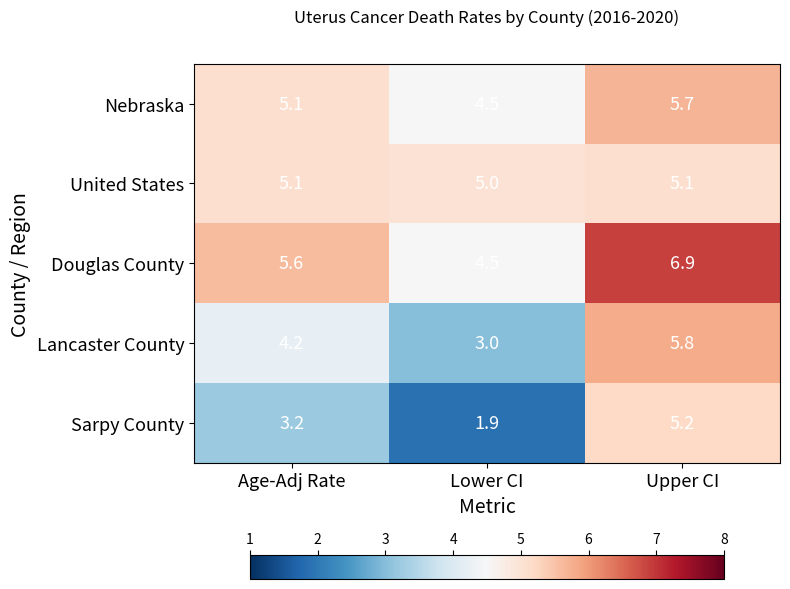

At which category is the sum across all series the highest?

Upper CI